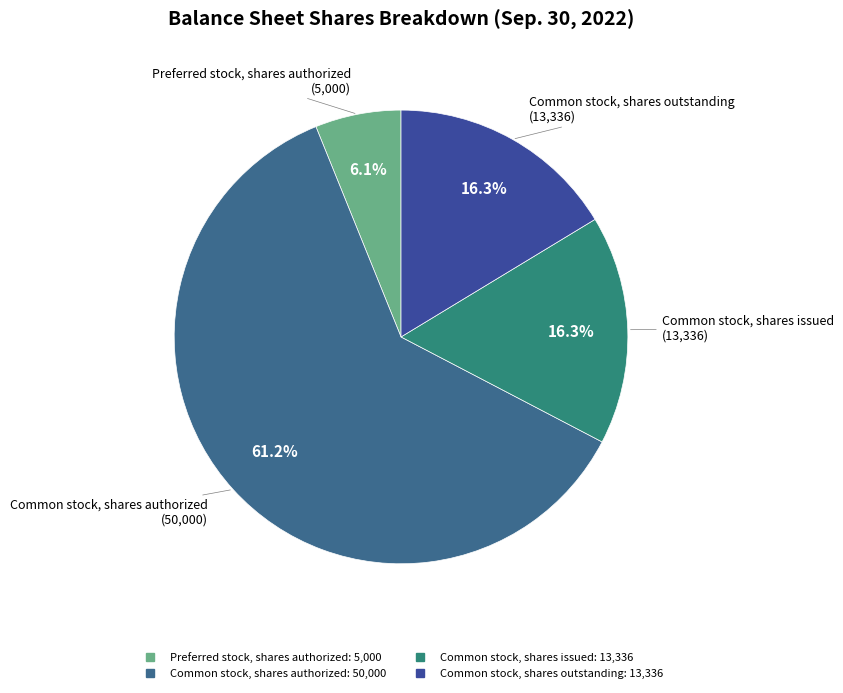

True or false: Common stock, shares authorized accounts for 61% of the total.

True